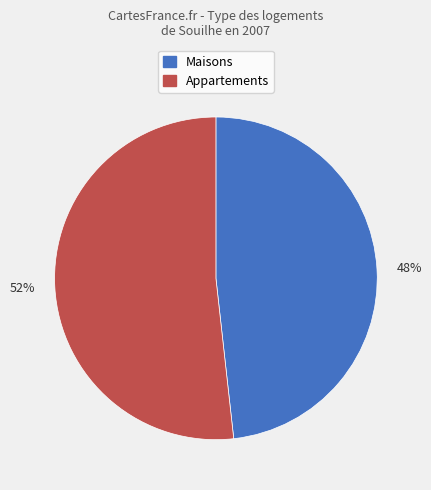

Between 48% and 52%, which is larger?

52%